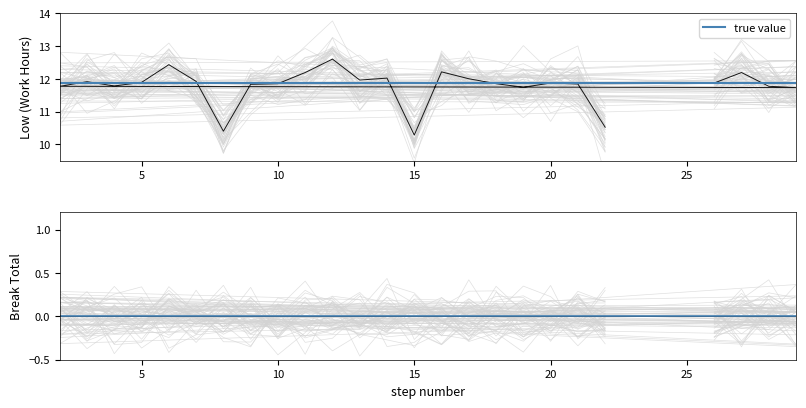

Reading right to left, list all the values displayed in this chart.

22=10.5	21=11.8	20=11.9	19=11.7	18=11.8	17=12.0	16=12.2	15=10.3	14=12.0	13=12.0	12=12.6	11=12.2	10=11.8	9=11.8	8=10.4	7=11.9	6=12.4	5=11.9	4=11.8	3=11.9	2=11.8	29=11.7	28=11.8	27=12.2	26=11.9